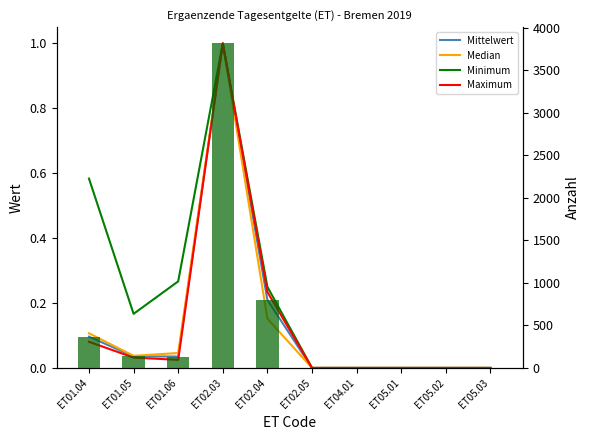

Rank the series by their maximum value, from lowest to highest.

Mittelwert, Median, Minimum, Maximum, Anzahl